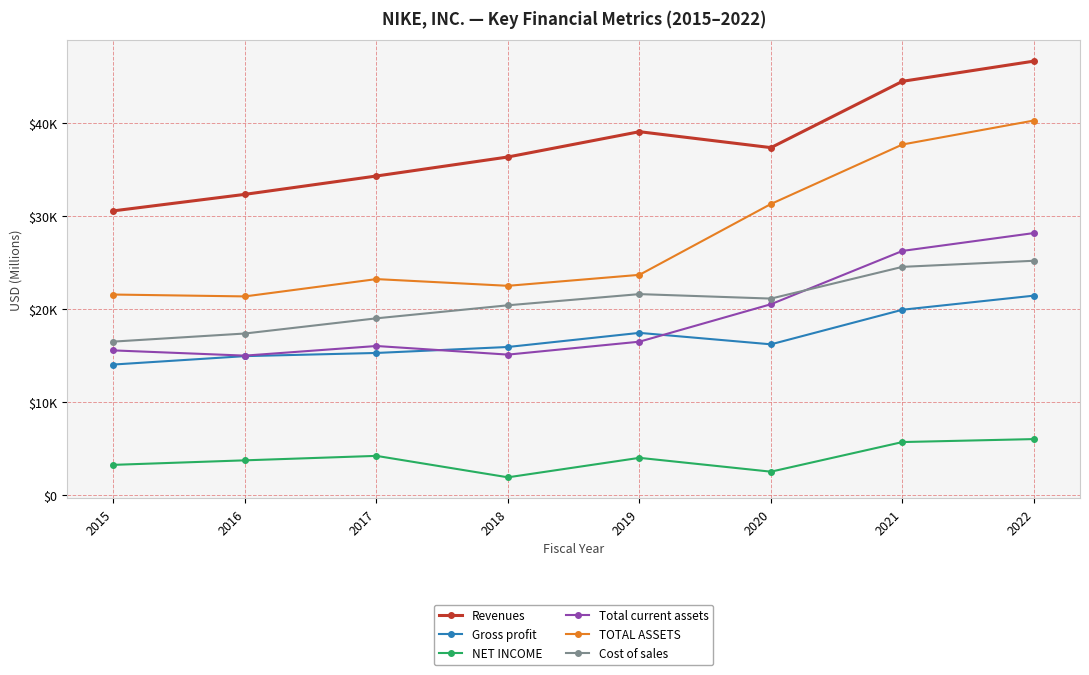

What value does the Cost of sales series have at 2021, to the nearest 10?

24580